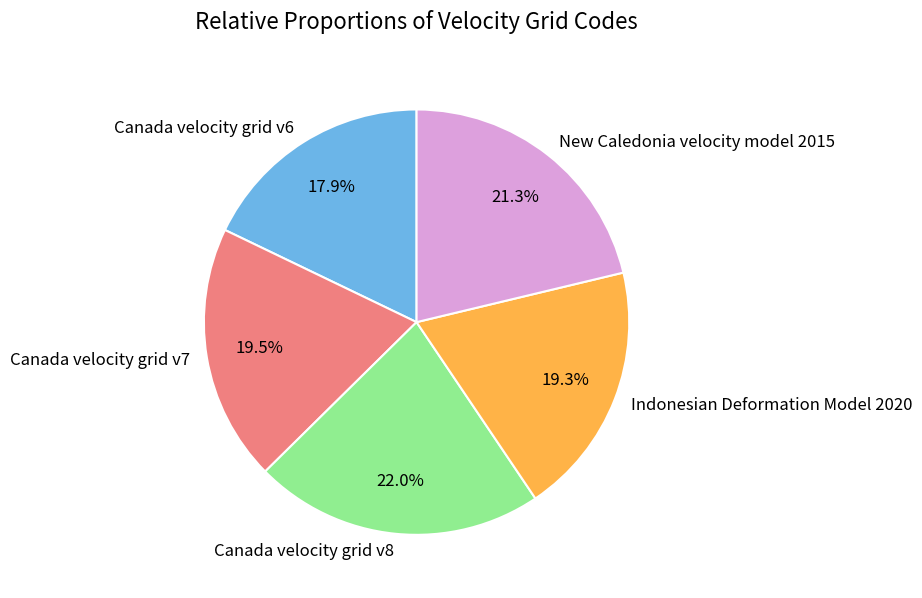

Does Indonesian Deformation Model 2020 account for over 50% of the chart?

No